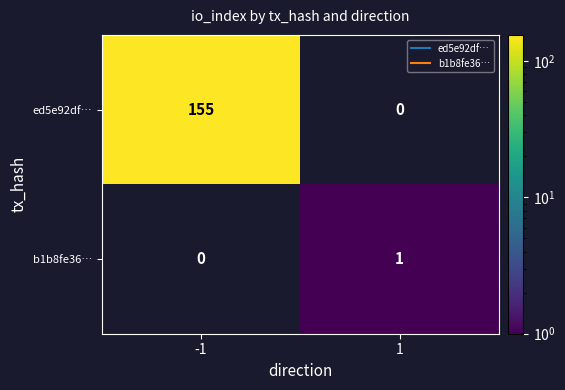

What value does the ed5e92df… series have at -1, to the nearest 50?

150